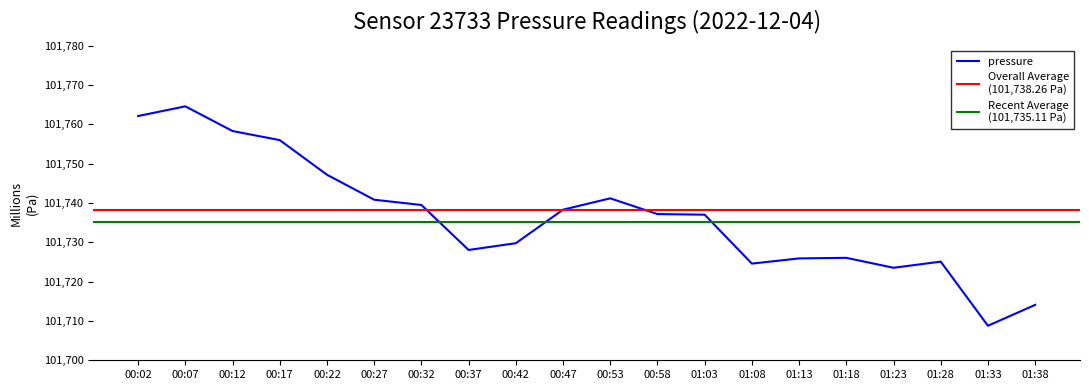

Rank the categories by value from lowest to highest.

01:33, 01:38, 01:23, 01:08, 01:28, 01:13, 01:18, 00:37, 00:42, 01:03, 00:58, 00:47, 00:32, 00:27, 00:53, 00:22, 00:17, 00:12, 00:02, 00:07